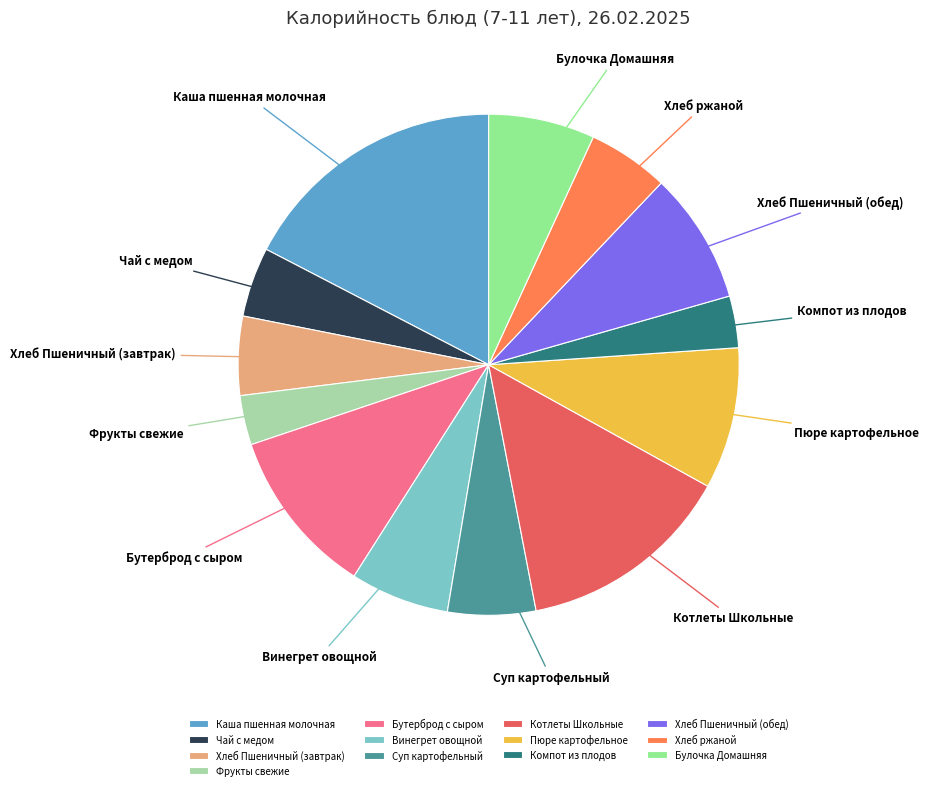

Do Хлеб Пшеничный (обед) and Хлеб Пшеничный (завтрак) together represent more than half of the pie?

No